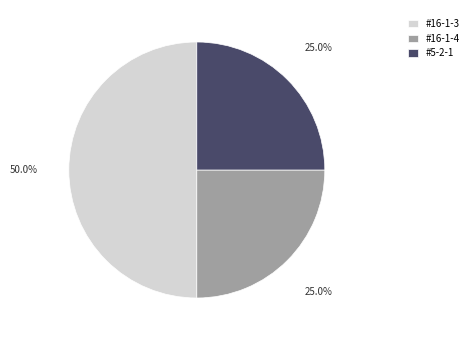

To the nearest percent, what is the difference between the largest and smallest slice percentages?

25%